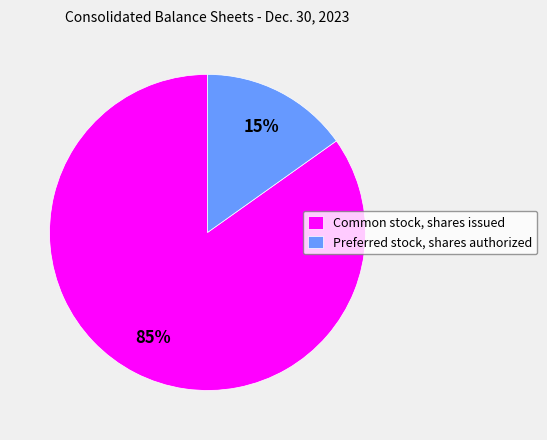

How many segments does this pie chart have?

2